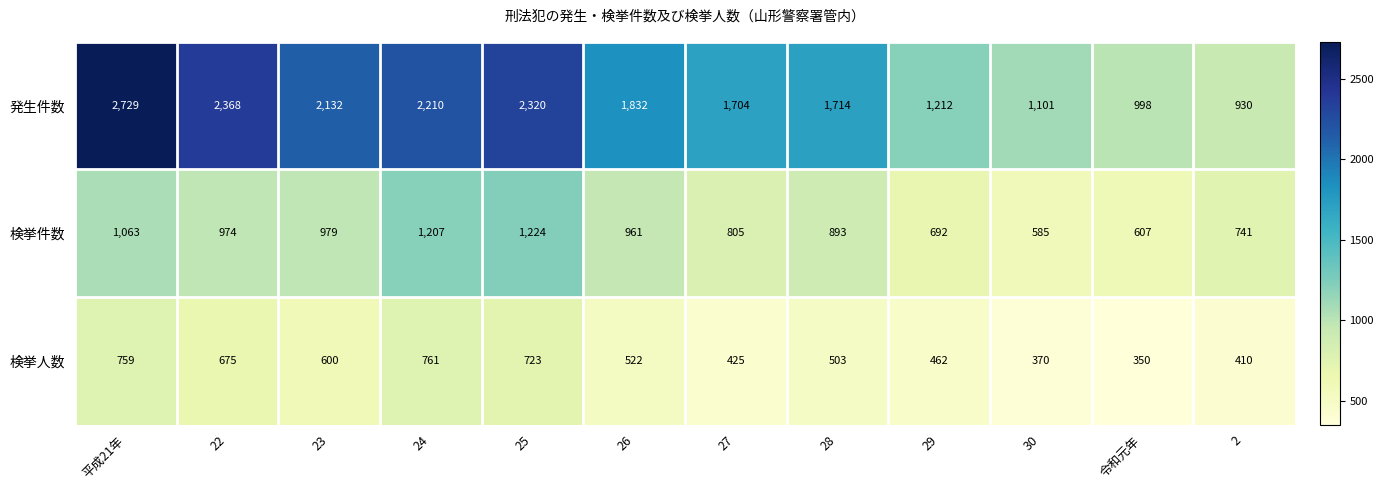

Which series changed the most between 27 and 29?

発生件数